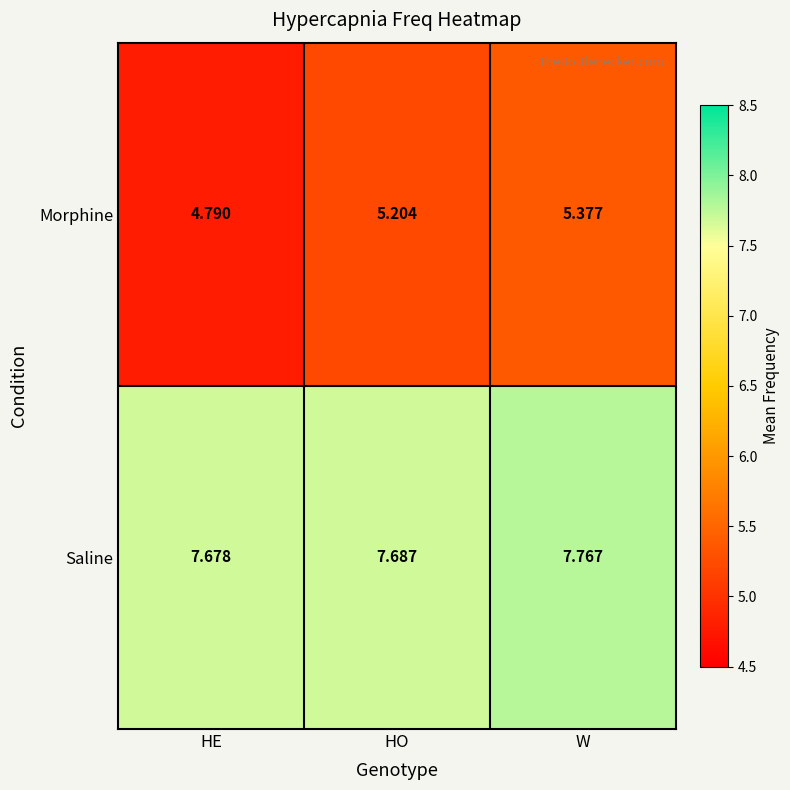

How many categories are shown in the chart?

3